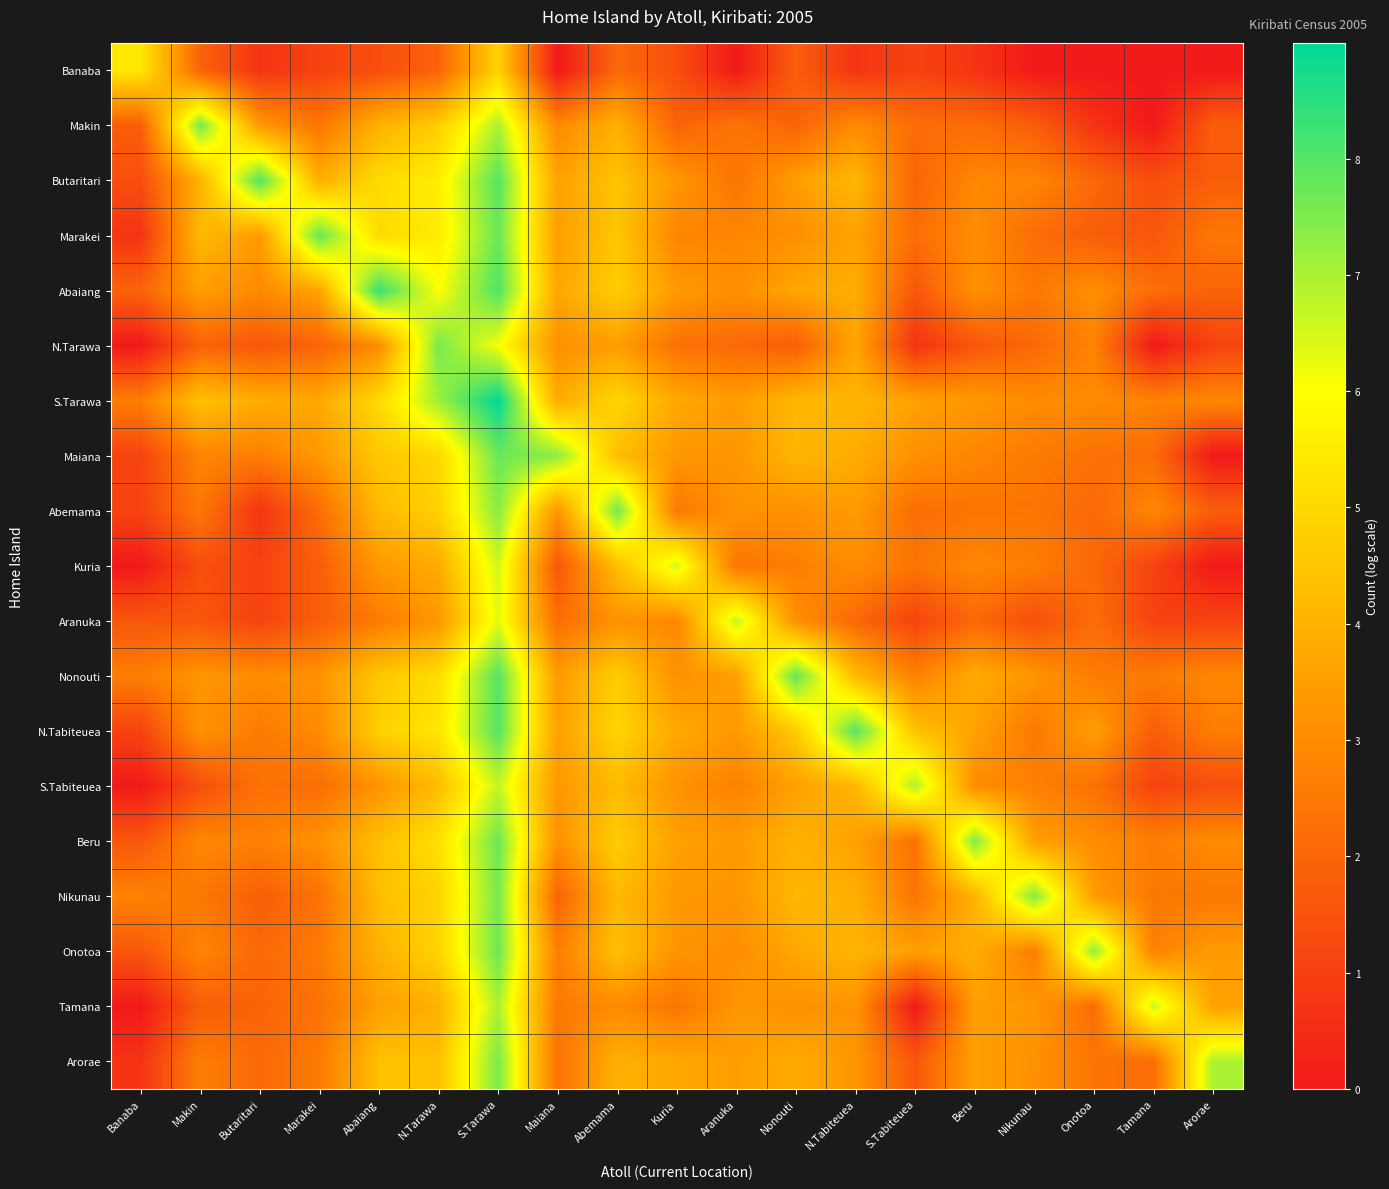

Rank the series by their maximum value, from highest to lowest.

S.Tarawa, Abaiang, Butaritari, Nonouti, N.Tabiteuea, Marakei, Maiana, Beru, Onotoa, Abemama, Nikunau, Makin, N.Tarawa, Arorae, Tamana, S.Tabiteuea, Aranuka, Kuria, Banaba